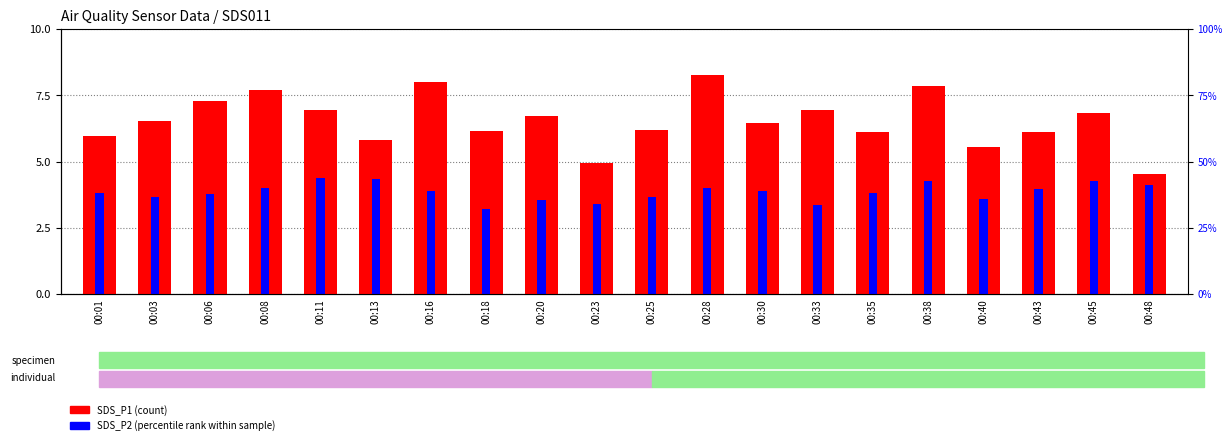

What is the value of the SDS_P2 (percentile rank) bar at the 20th from the left?

4.1